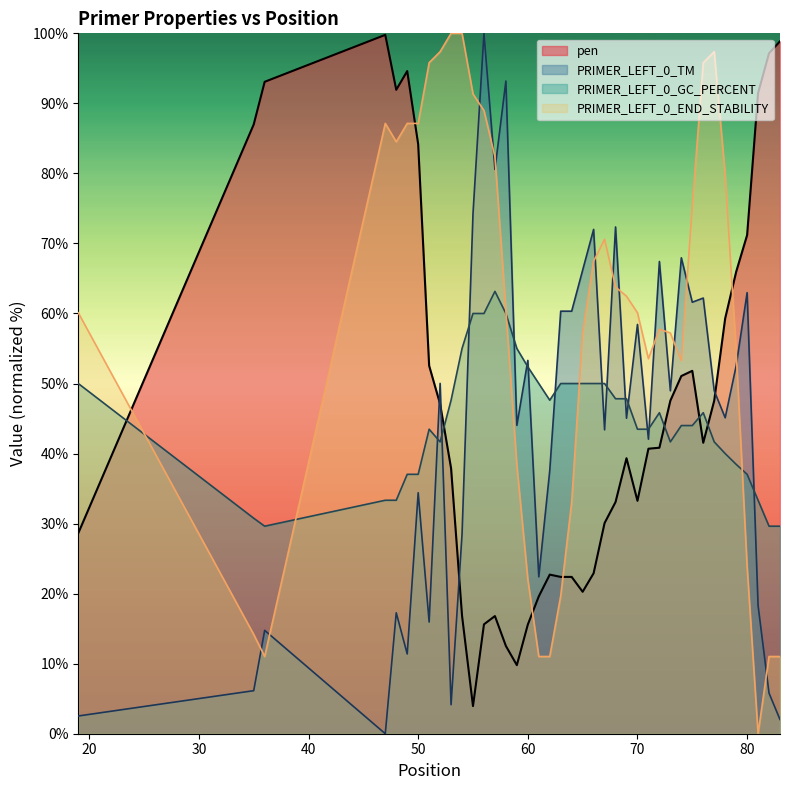

Reading left to right, extract all data points from this chart.

pen: 19=28.6	35=87.0	36=93.1	47=99.8	48=91.9	49=94.6	50=84.2	51=52.5	52=47.1	53=37.9	54=16.9	55=3.9	56=15.6	57=16.8	58=12.5	59=9.8	60=15.6	61=19.6	62=22.7	63=22.4	64=22.4	65=20.3	66=22.9	67=30.1	68=33.1	69=39.3	70=33.3	71=40.7	72=40.8	73=47.6	74=51.1	75=51.8	76=41.5	77=47.6	78=59.3	79=65.9	80=71.2	81=91.5	82=97.2	83=98.9
PRIMER_LEFT_0_TM: 19=2.5	35=6.1	36=14.8	47=0.0	48=17.3	49=11.4	50=34.4	51=15.9	52=50.0	53=4.1	54=28.5	55=74.3	56=100.0	57=80.6	58=93.2	59=44.0	60=53.3	61=22.4	62=37.6	63=60.3	64=60.3	65=66.2	66=72.0	67=43.4	68=72.4	69=45.0	70=58.4	71=42.0	72=67.4	73=49.0	74=68.0	75=61.6	76=62.2	77=49.0	78=45.1	79=52.5	80=63.0	81=18.3	82=5.8	83=2.0
PRIMER_LEFT_0_GC_PERCENT: 19=50.0	35=30.8	36=29.6	47=33.3	48=33.3	49=37.0	50=37.0	51=43.5	52=41.7	53=47.6	54=55.0	55=60.0	56=60.0	57=63.2	58=60.0	59=55.0	60=52.4	61=50.0	62=47.6	63=50.0	64=50.0	65=50.0	66=50.0	67=50.0	68=47.8	69=47.8	70=43.5	71=43.5	72=45.8	73=41.7	74=44.0	75=44.0	76=45.8	77=41.7	78=40.0	79=38.5	80=37.0	81=33.3	82=29.6	83=29.6
PRIMER_LEFT_0_END_STABILITY: 19=60.1	35=14.2	36=11.0	47=87.1	48=84.5	49=87.1	50=87.1	51=95.8	52=97.4	53=100.0	54=100.0	55=91.3	56=89.0	57=82.4	58=60.4	59=38.3	60=22.0	61=11.0	62=11.0	63=19.7	64=33.1	65=57.2	66=67.5	67=70.6	68=63.8	69=62.5	70=60.1	71=53.5	72=57.7	73=57.2	74=53.3	75=75.3	76=95.8	77=97.4	78=79.8	79=54.6	80=23.9	81=0.0	82=11.0	83=11.0